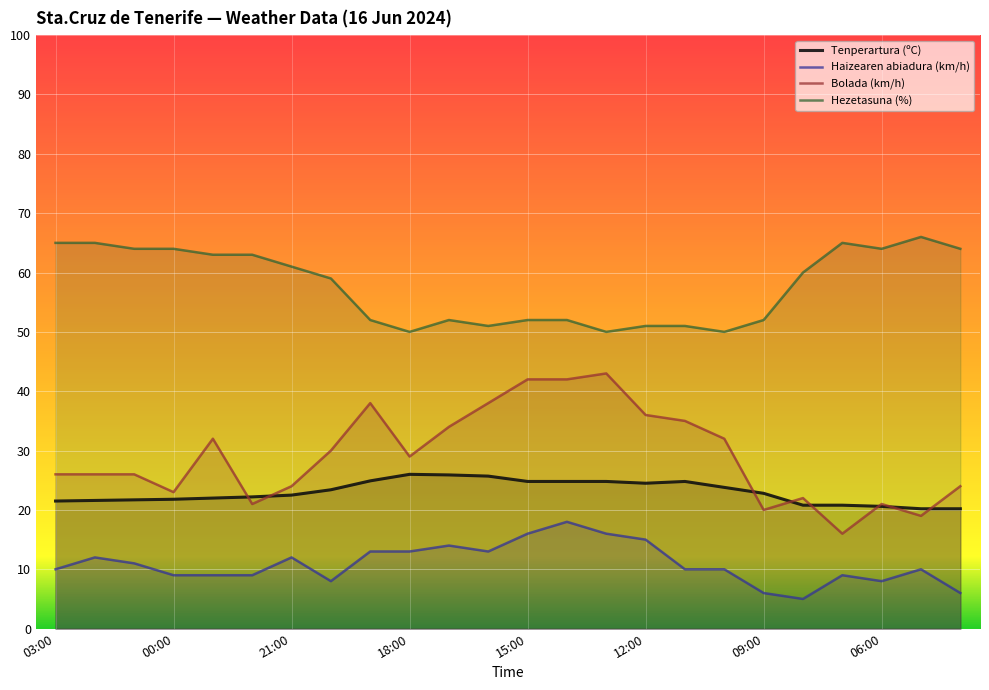

How many interior local valleys does the Haizearen abiadura (km/h) series have?

4